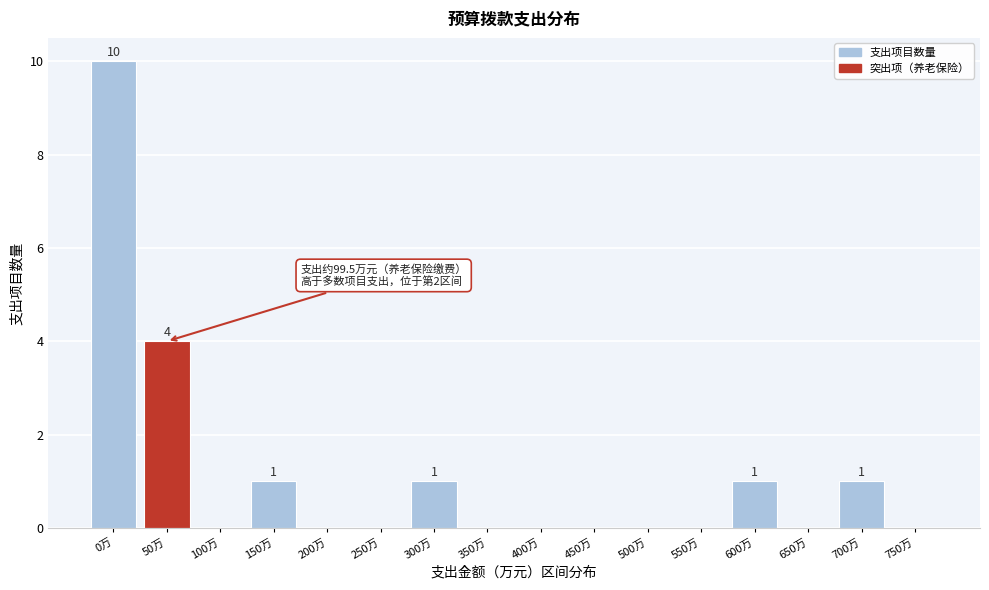

Reading left to right, list all the values displayed in this chart.

0万=10	50万=4	100万=0	150万=1	200万=0	250万=0	300万=1	350万=0	400万=0	450万=0	500万=0	550万=0	600万=1	650万=0	700万=1	750万=0